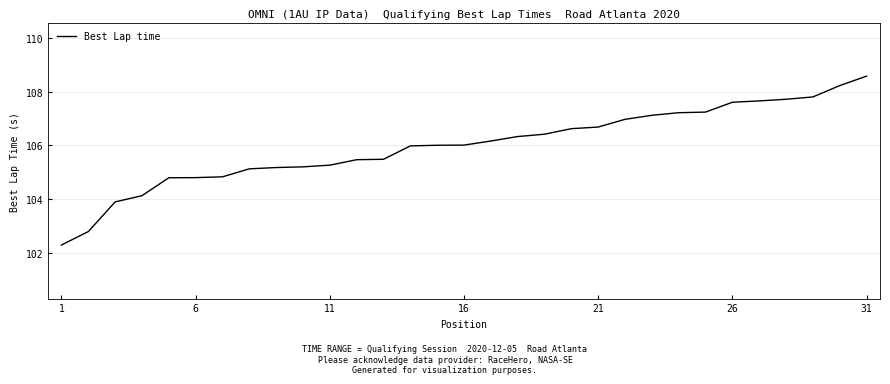

What is the difference between the maximum and minimum values?

6.3